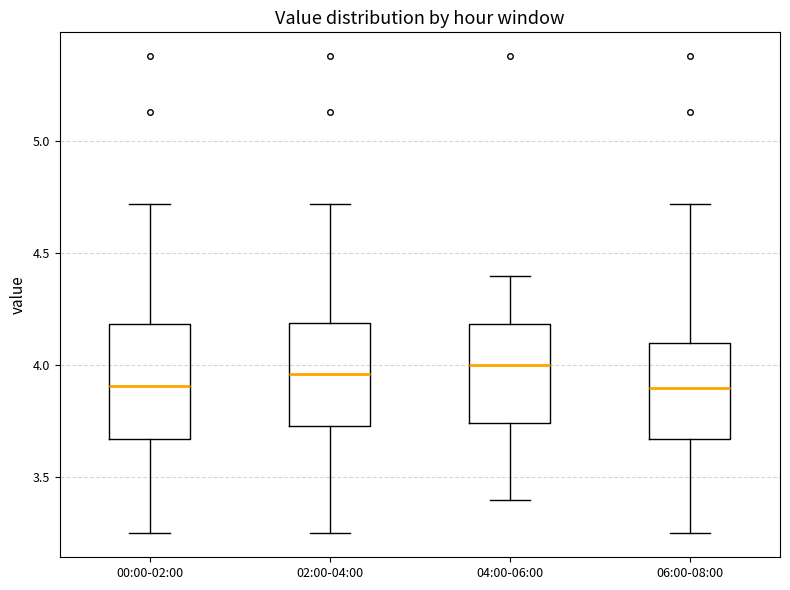

Comparing the boxes themselves (not the whiskers), which one is the tallest?

00:00-02:00